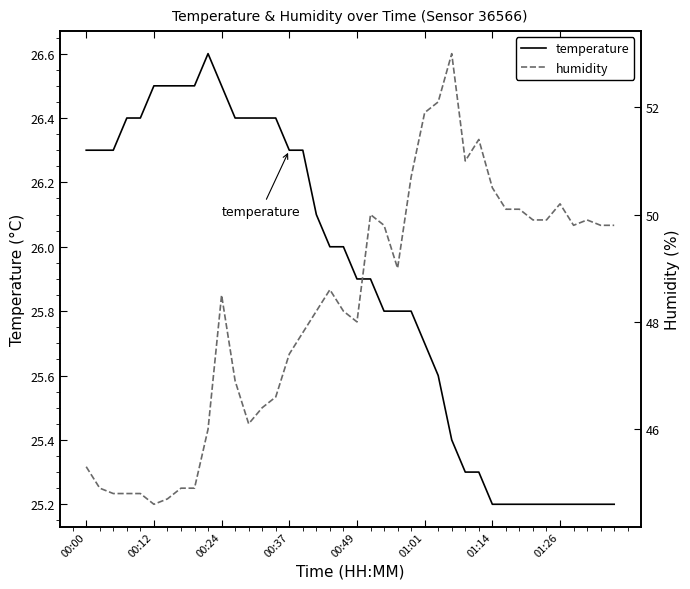

True or false: temperature has a value of 26.5 at 00:24.

True